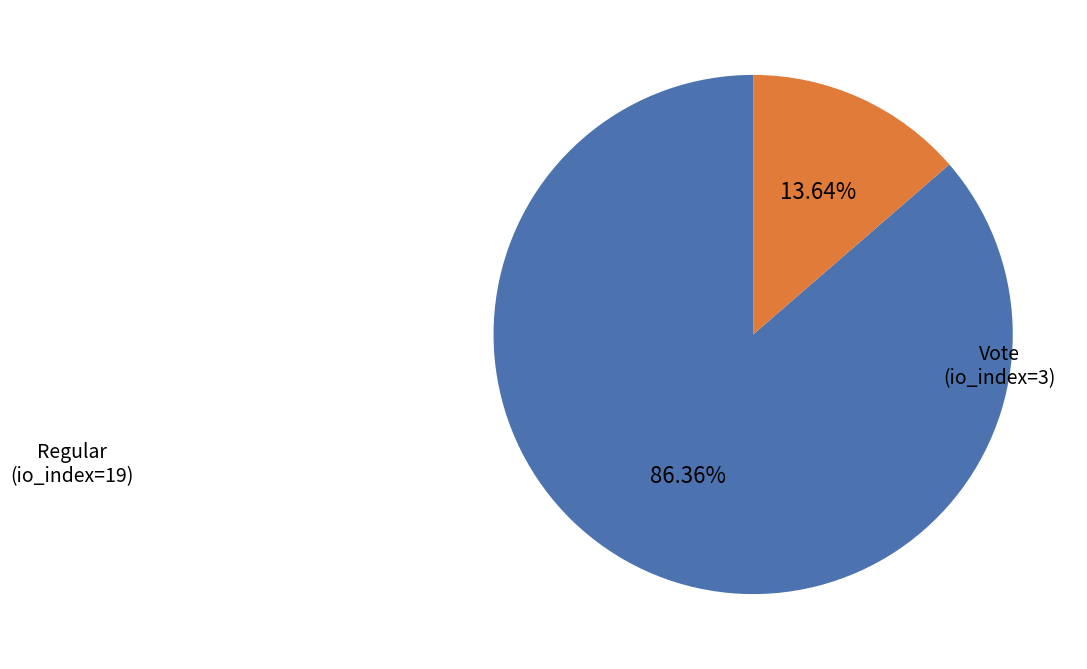

Count the number of slices in the pie.

2